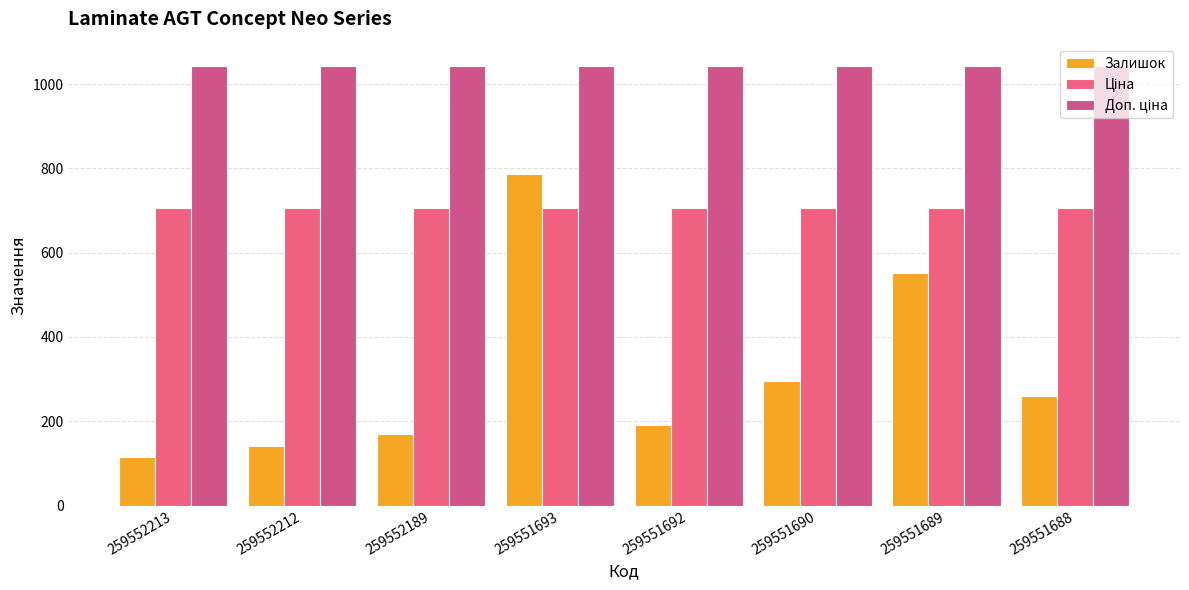

What is the value of the Доп. ціна bar at the 8th from the left?

1042.0